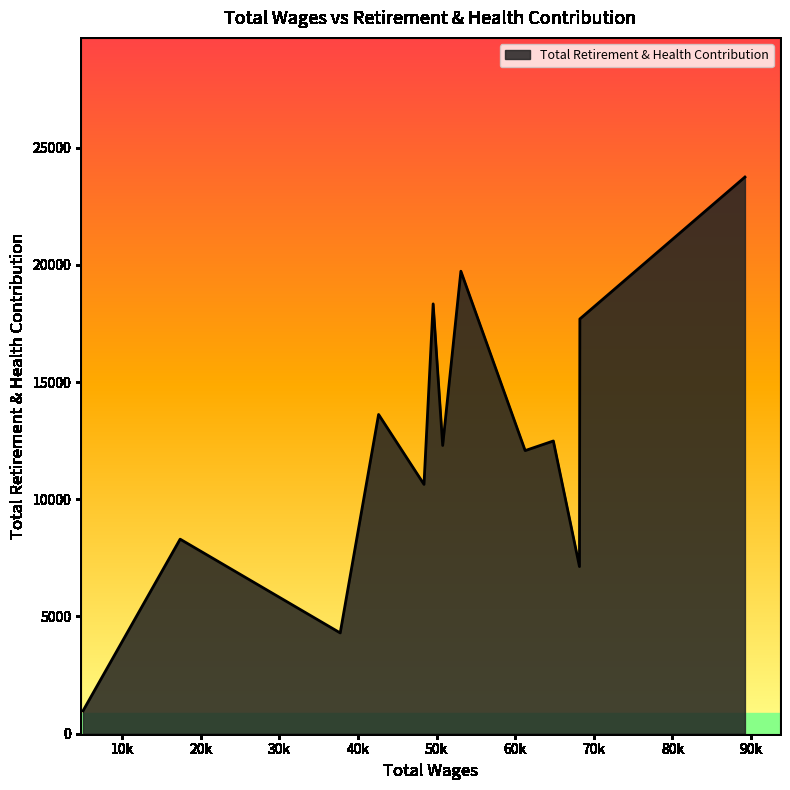

How many interior local peaks (higher than both neighbors) does the data have?

5